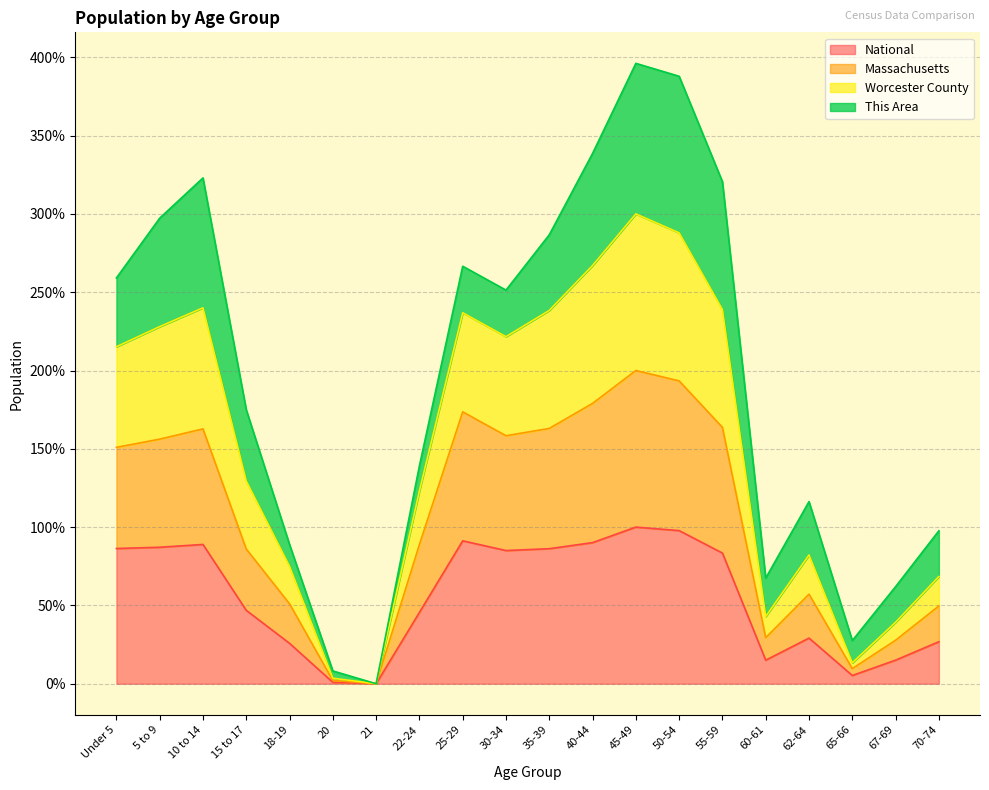

At which category does the chart reach its peak across all series?

45-49